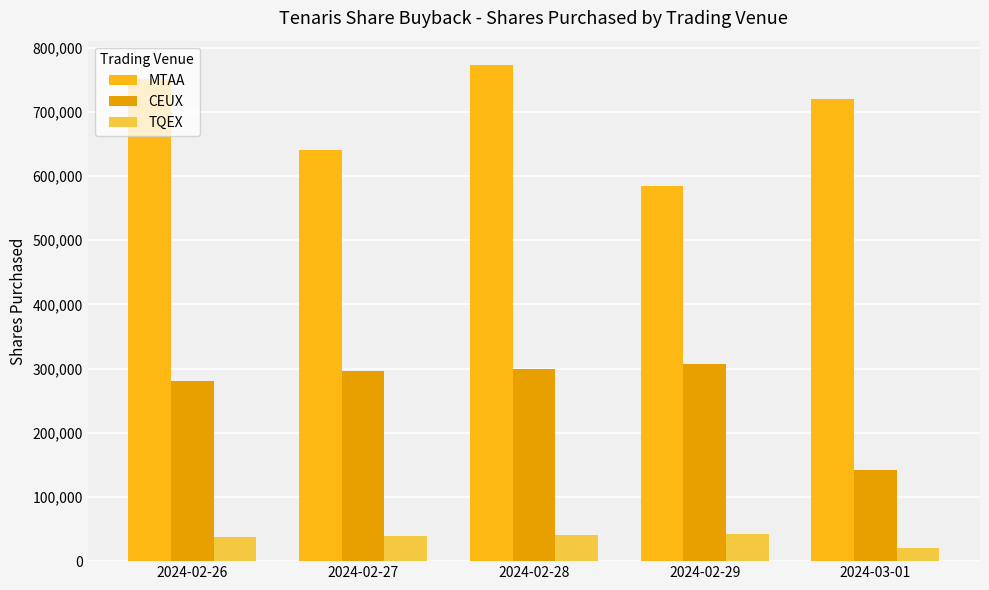

Read the TQEX value at 2024-02-28, to the nearest 50.

40500